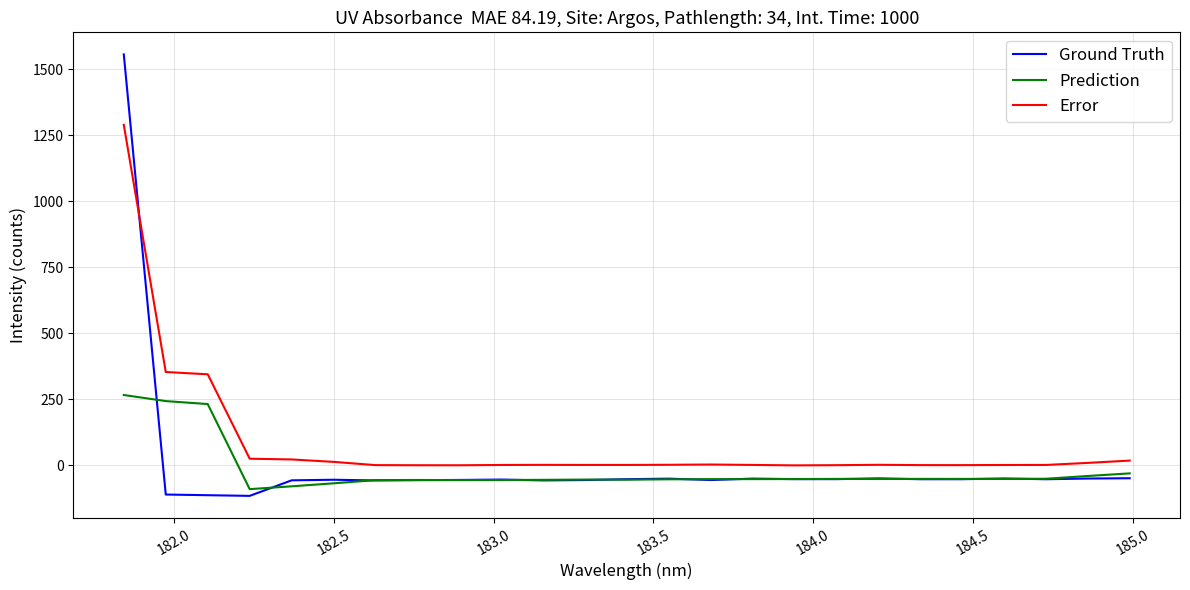

What is the greatest value displayed?

1555.4